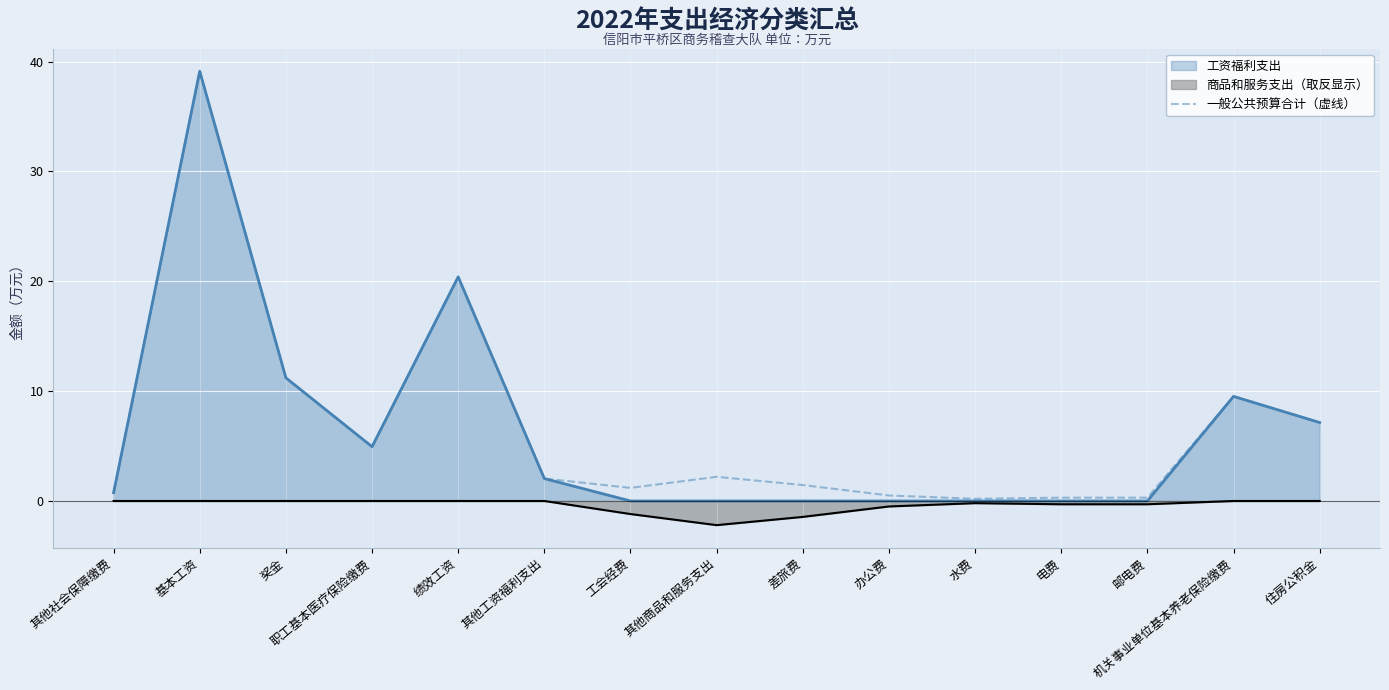

True or false: the data has more than 1 interior local peaks.

True